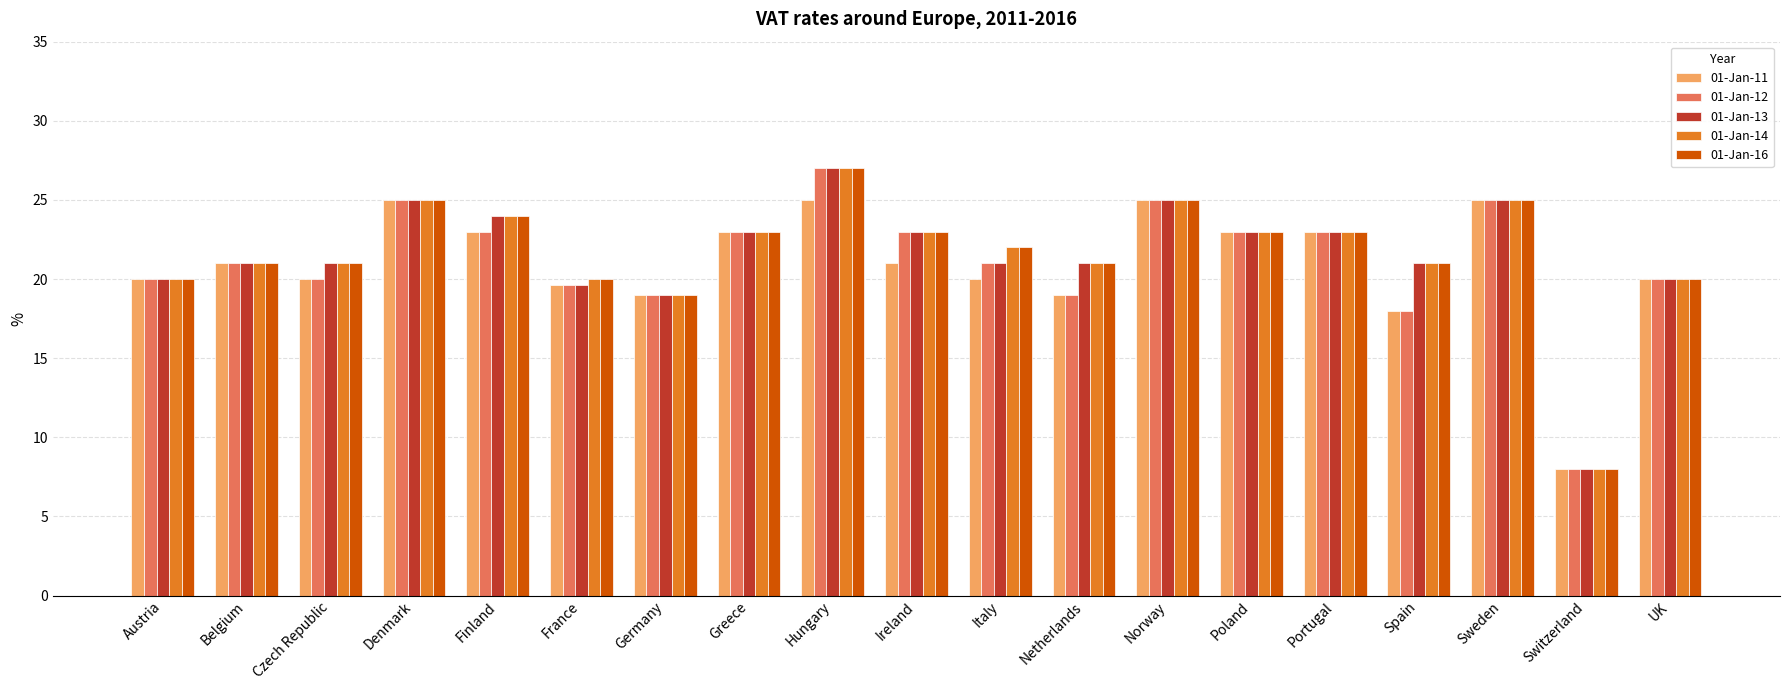

What is the difference between the highest and lowest values at Hungary?

2.0